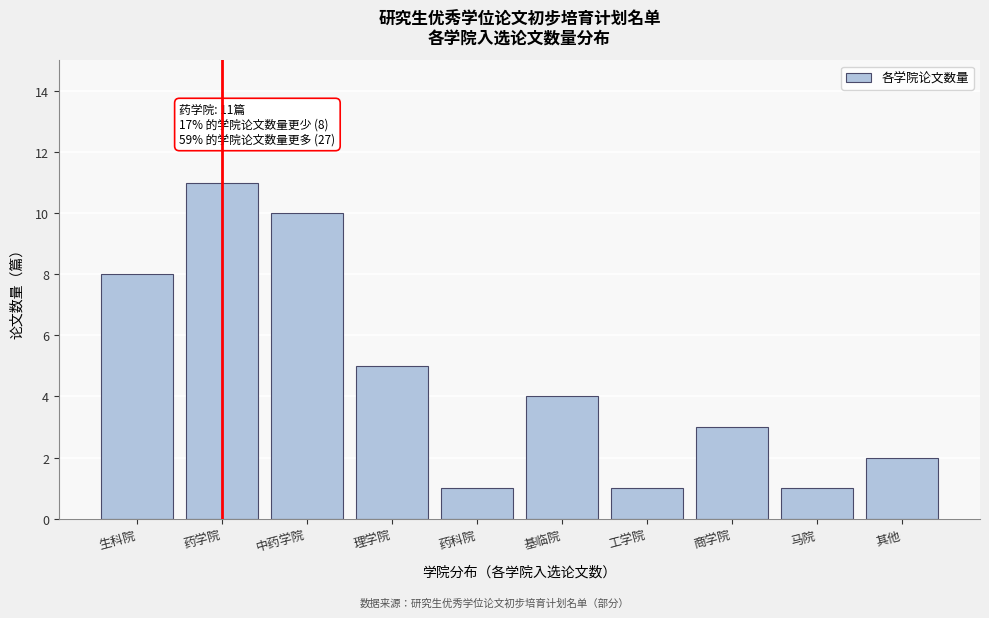

Reading right to left, what are all the values shown in this chart?

2	1	3	1	4	1	5	10	11	8